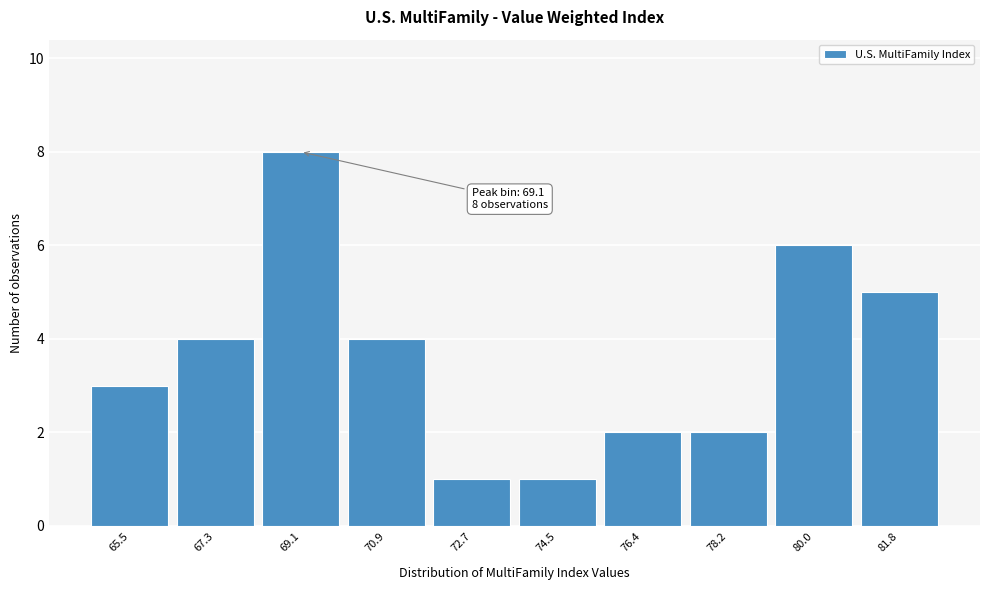

Which range on the x-axis has the tallest bar?

68.2 to 70.0